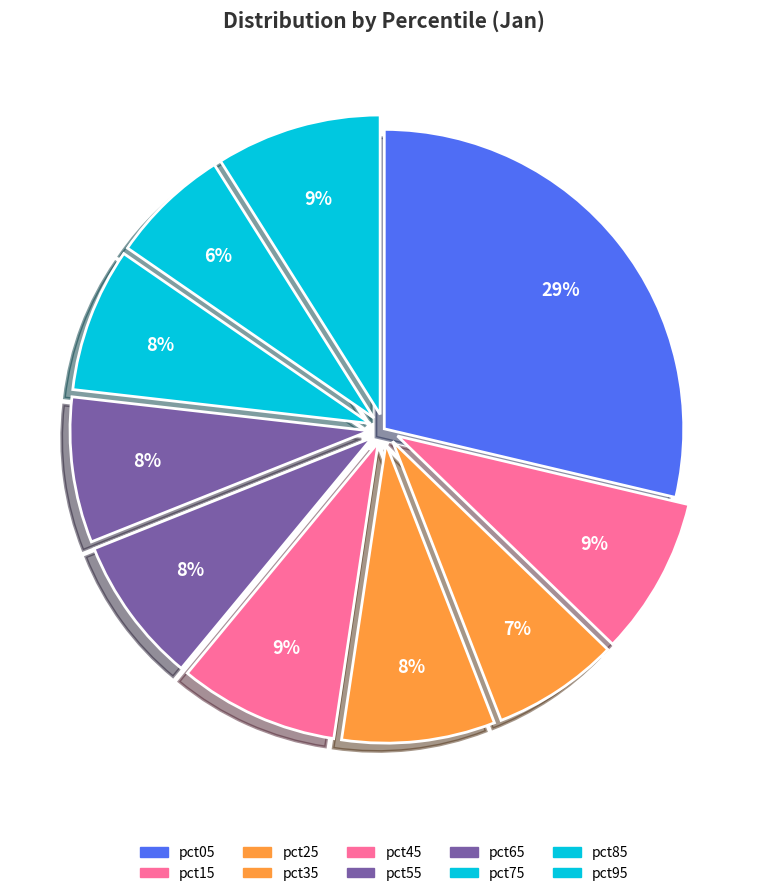

Count the number of slices in the pie.

10